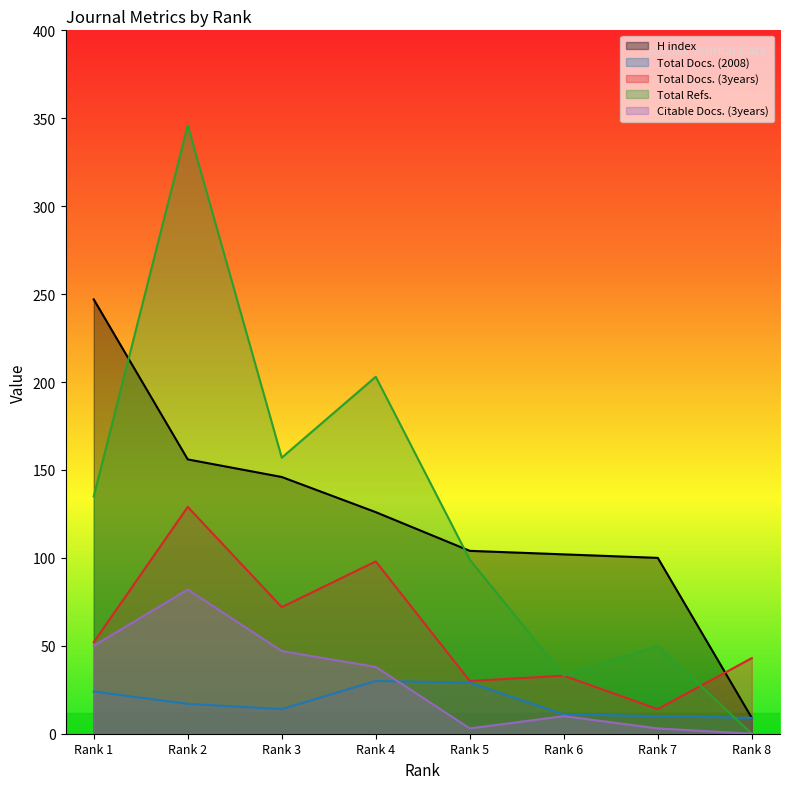

After their last crossing, which series has the higher values: Total Docs. (3years) or H index?

Total Docs. (3years)